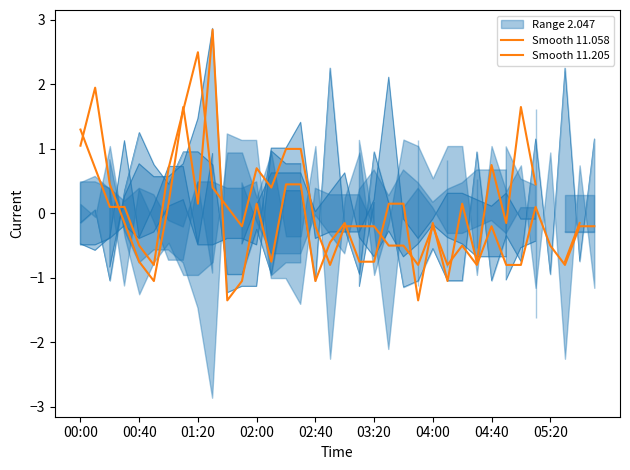

Which series has the largest range (max minus min)?

Smooth 11.058